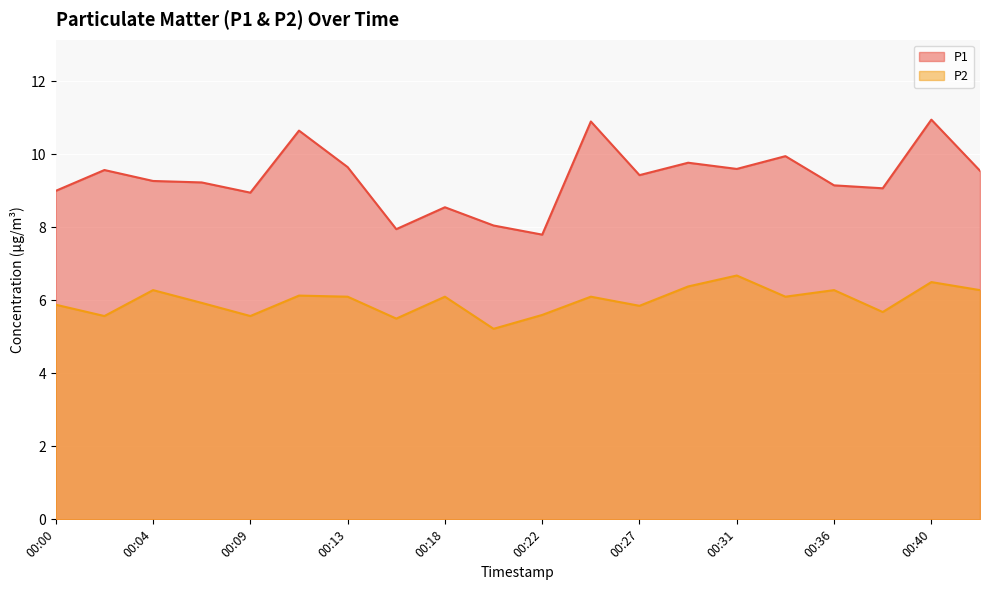

What are all the series names shown in the legend?

P1, P2